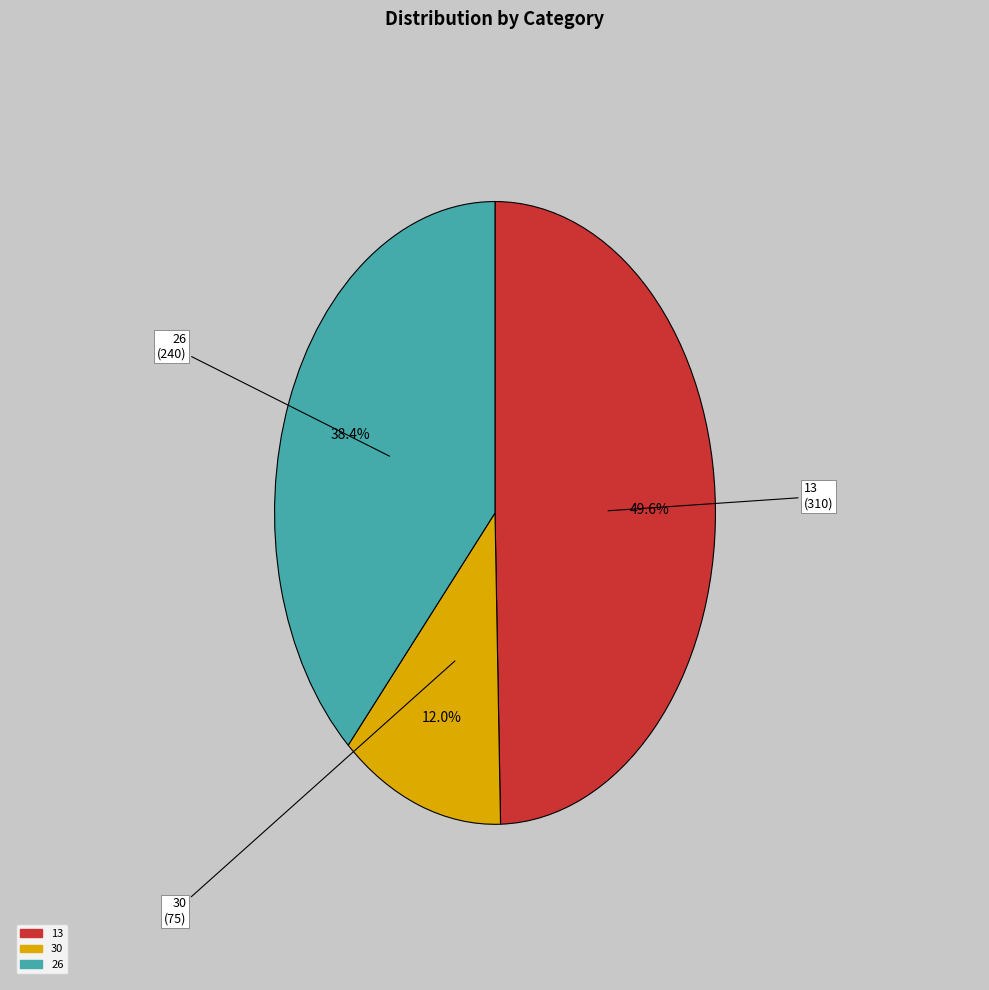

Between 30 and 26, which is larger?

26